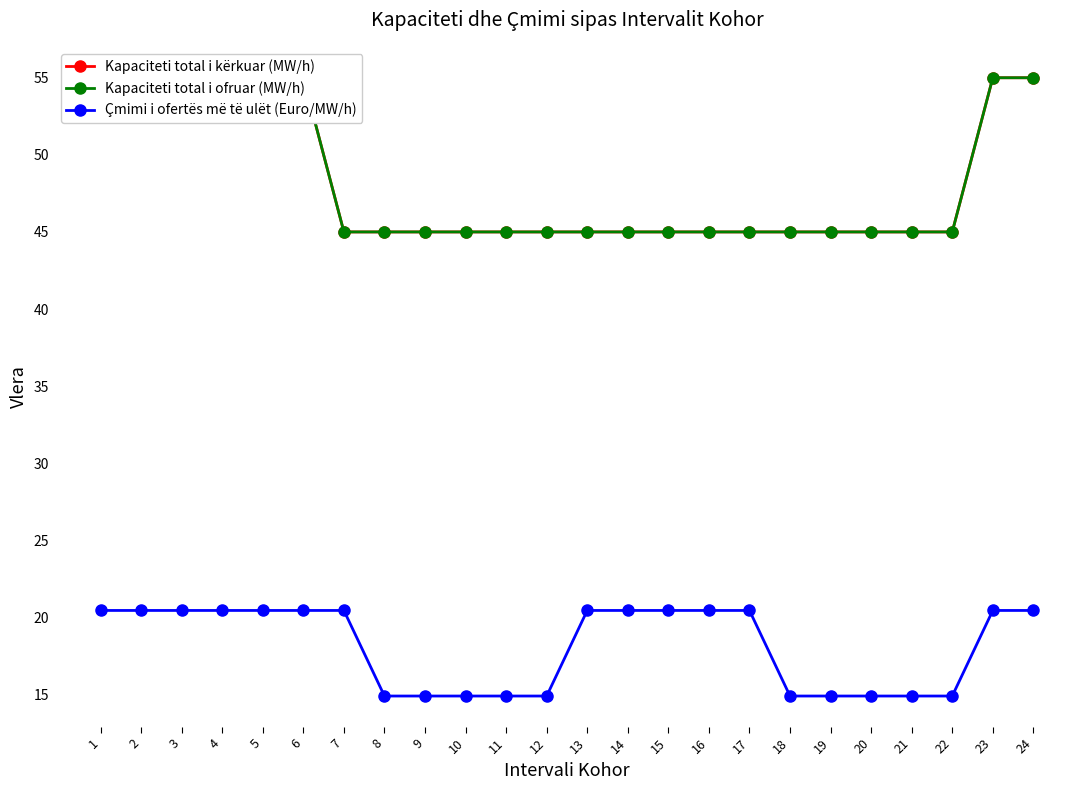

Is the value of Kapaciteti total i ofruar (MW/h) at 5 greater than the value of Kapaciteti total i kërkuar (MW/h) at 3?

No